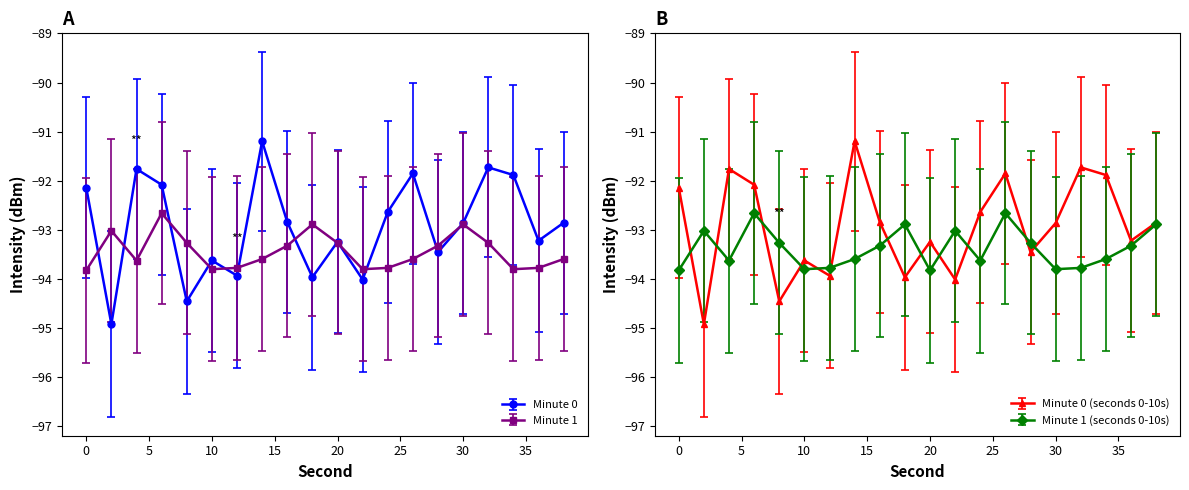

How many interior local valleys does the Minute 1 series have?

4